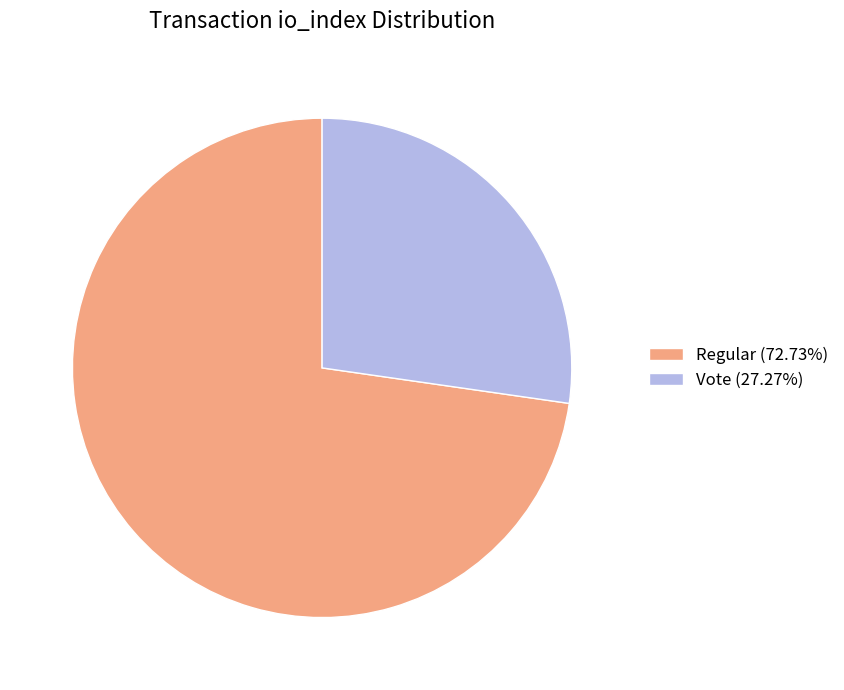

True or false: Regular accounts for 73% of the total.

True